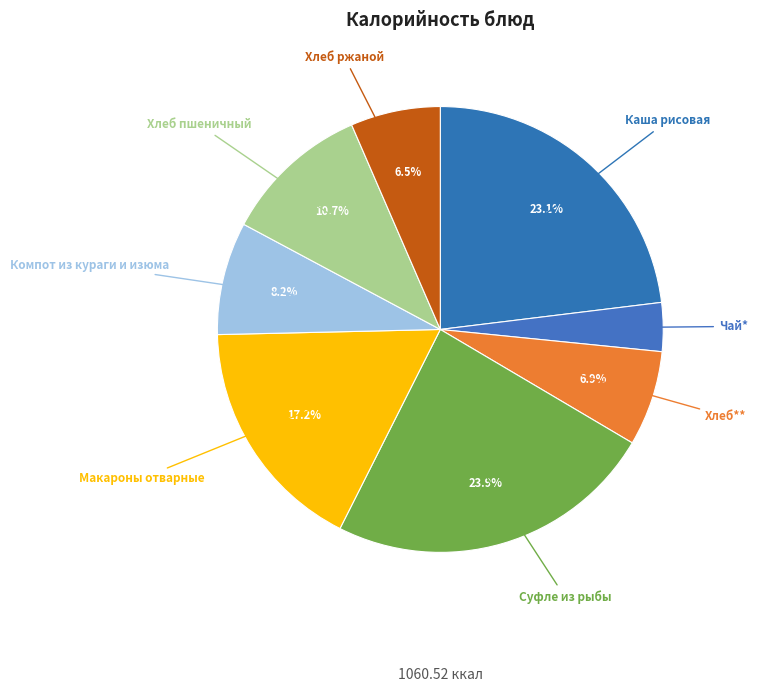

What is the total percentage of Хлеб** and Суфле из рыбы?

30.8%